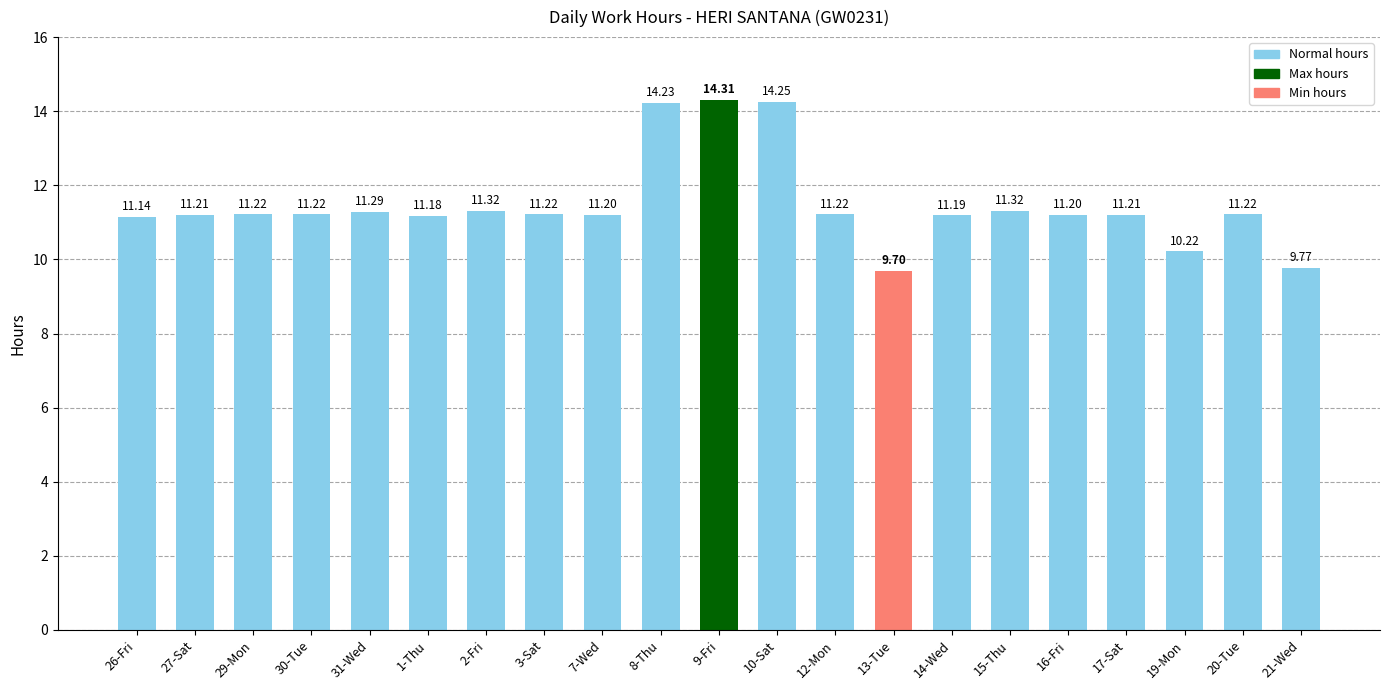

At which category does the chart reach its peak across all series?

9-Fri